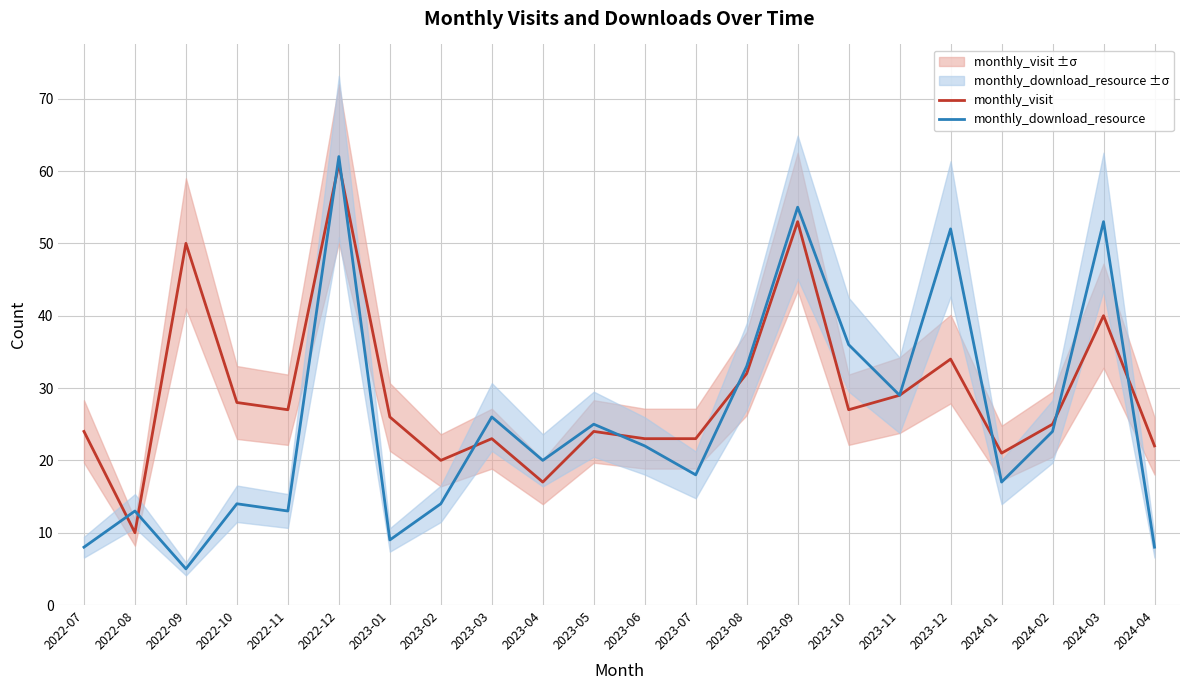

What is the minimum value shown in the chart?

5